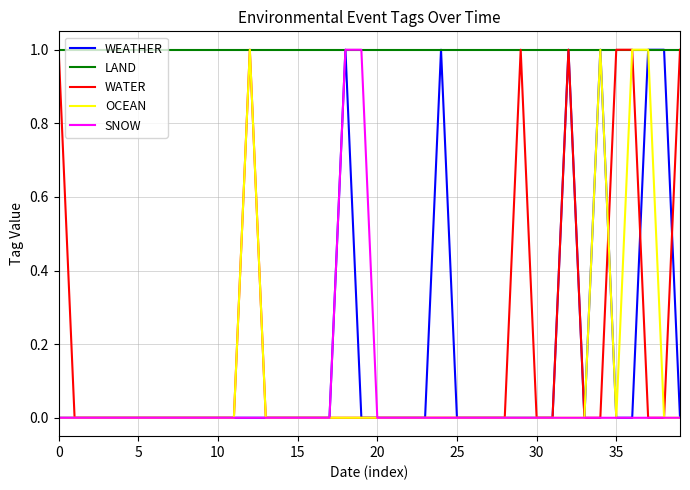

Which series has the largest total across all categories?

LAND